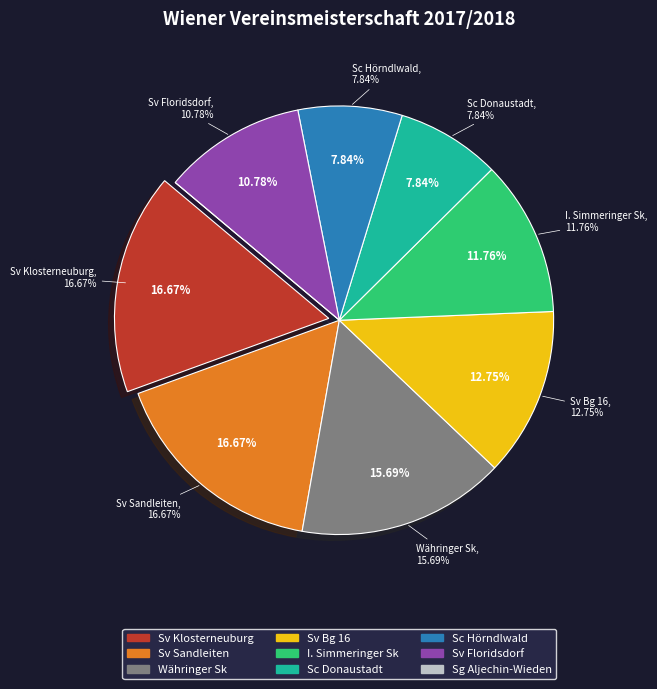

Is Sv Bg 16 the majority of the pie?

No